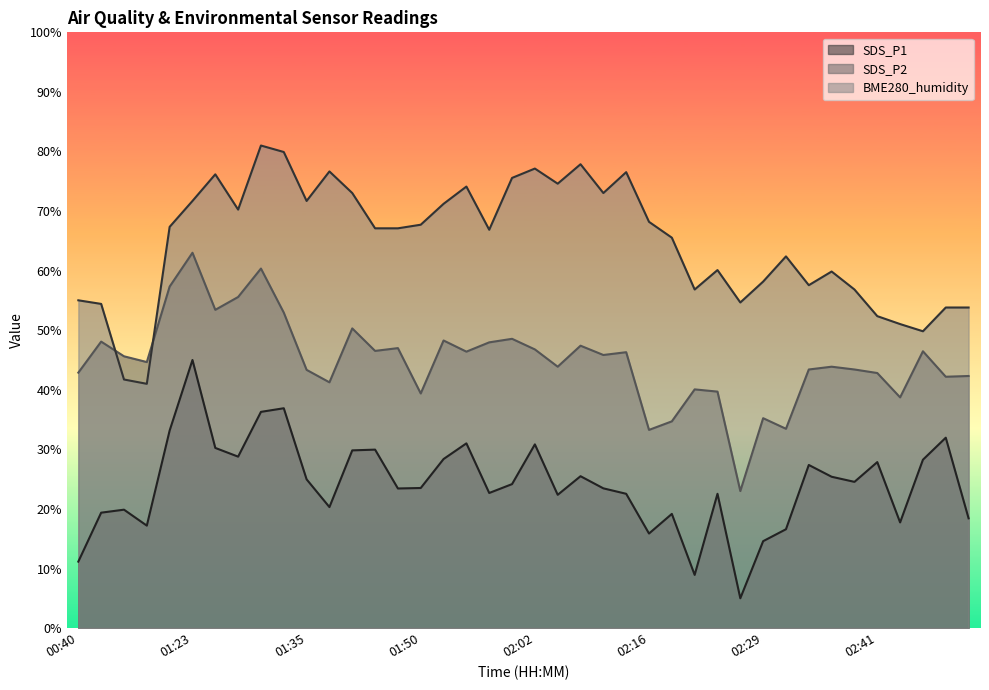

In BME280_humidity, how many points are lower than both neighbors (excluding endpoints)?

10